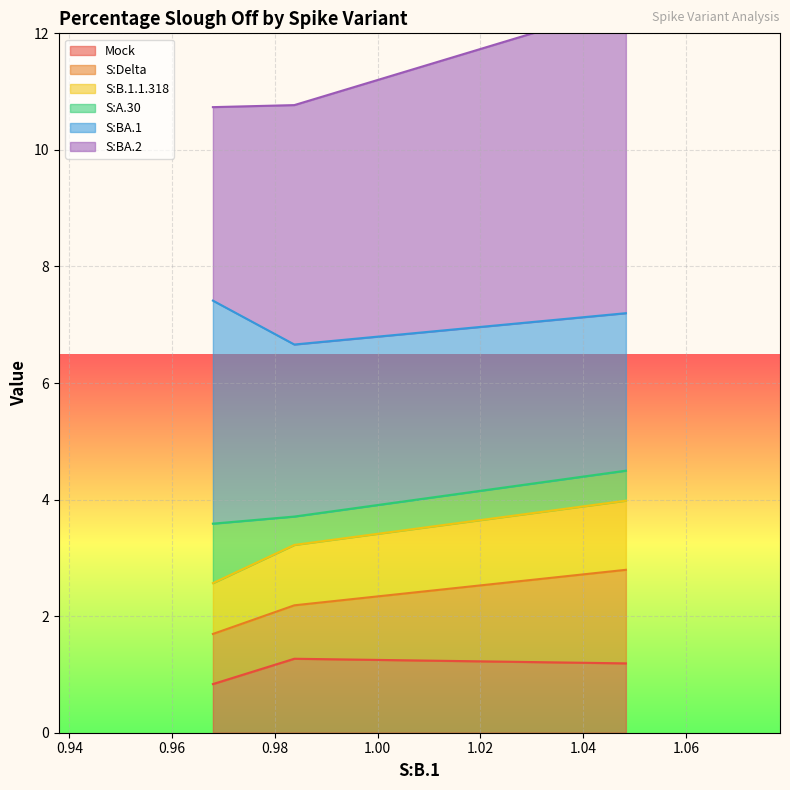

Count the number of categories in the chart.

3